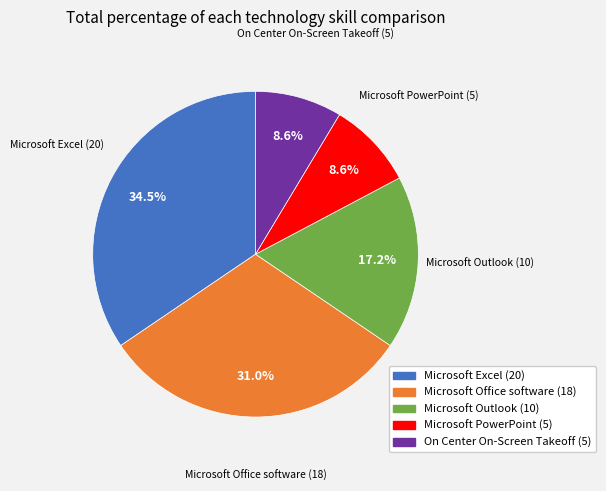

Count the number of slices in the pie.

5